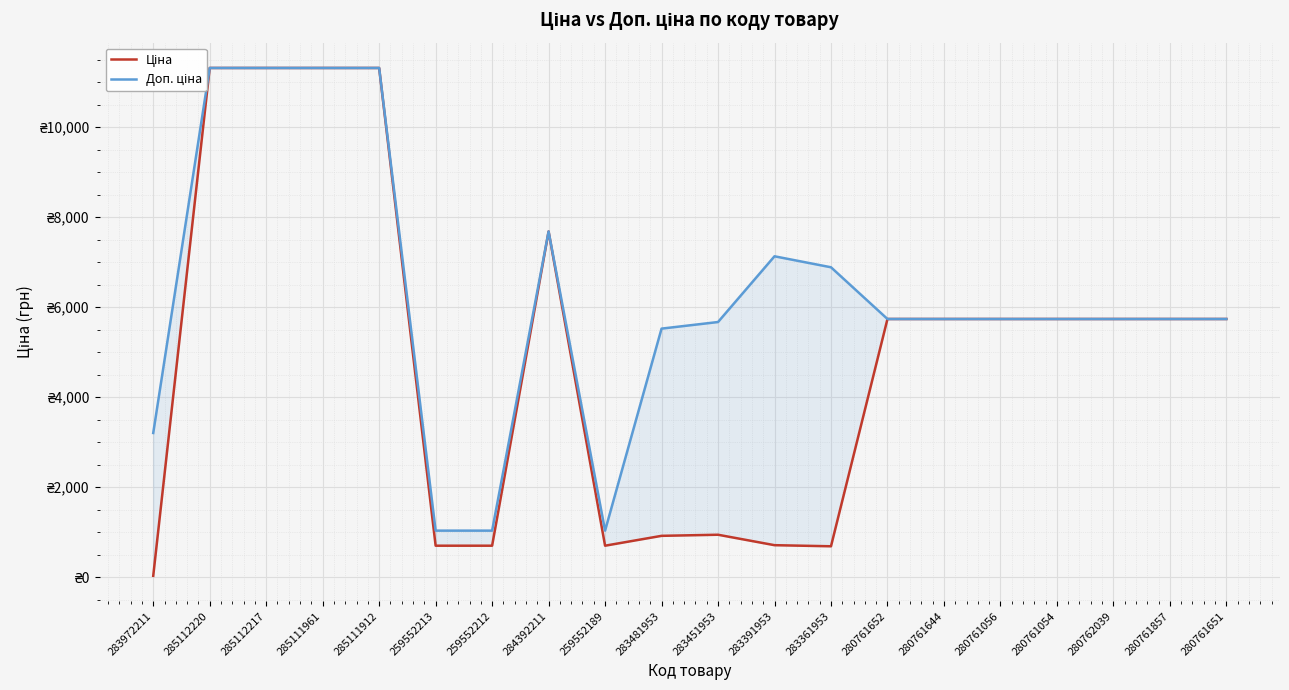

Rank the series by their maximum value, from highest to lowest.

Ціна, Доп. ціна